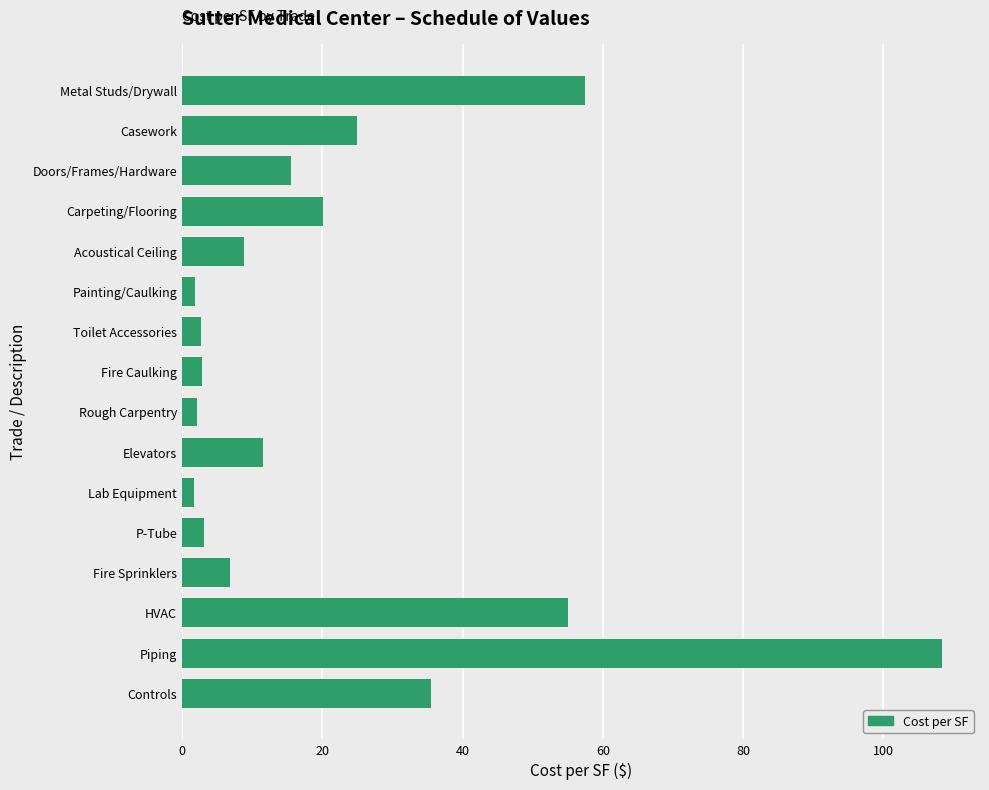

What is the value of the 2nd bar from the top?

25.0